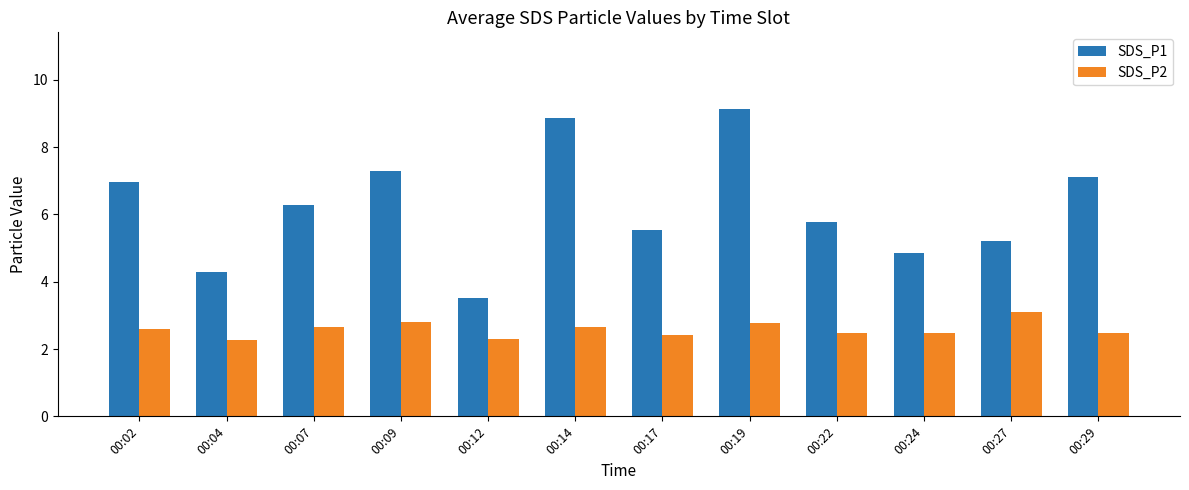

What is the greatest value displayed?

9.1